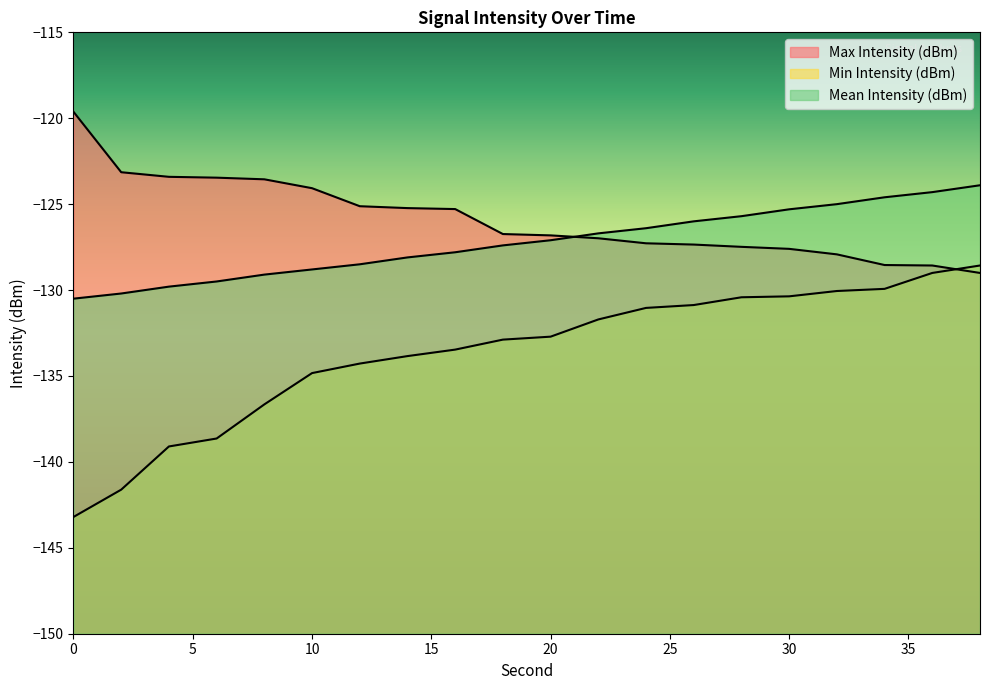

What is the approximate value of Min Intensity (dBm) at 22?

-131.7